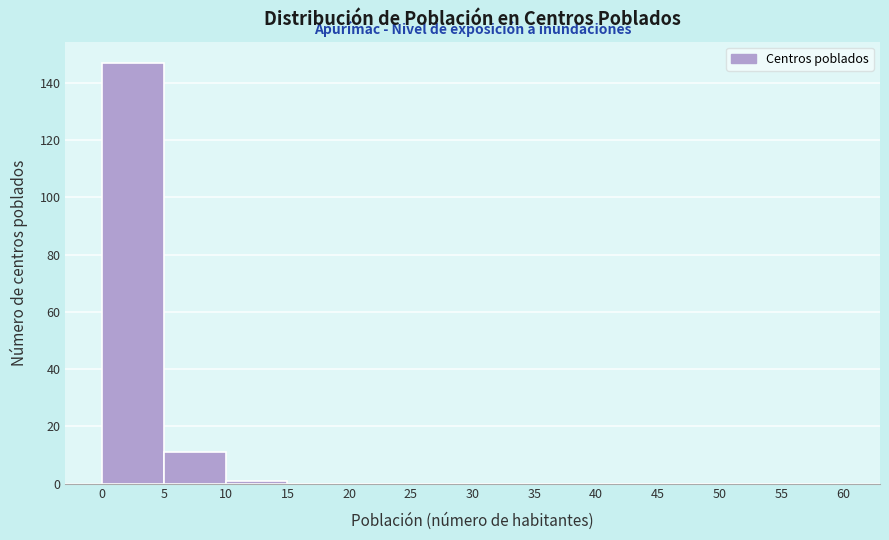

What is the height of the bar covering 0 to 5 on the x-axis? The values are not printed on the chart, so give them approximately, as read against the axis.

148